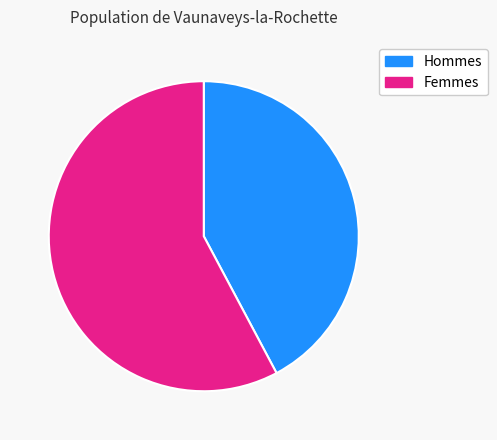

Is there any slice that represents more than half of the pie?

Yes